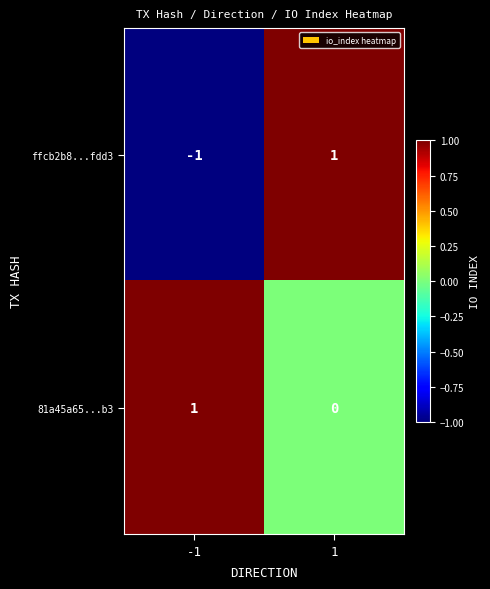

What is the total value across all series at 1?

1